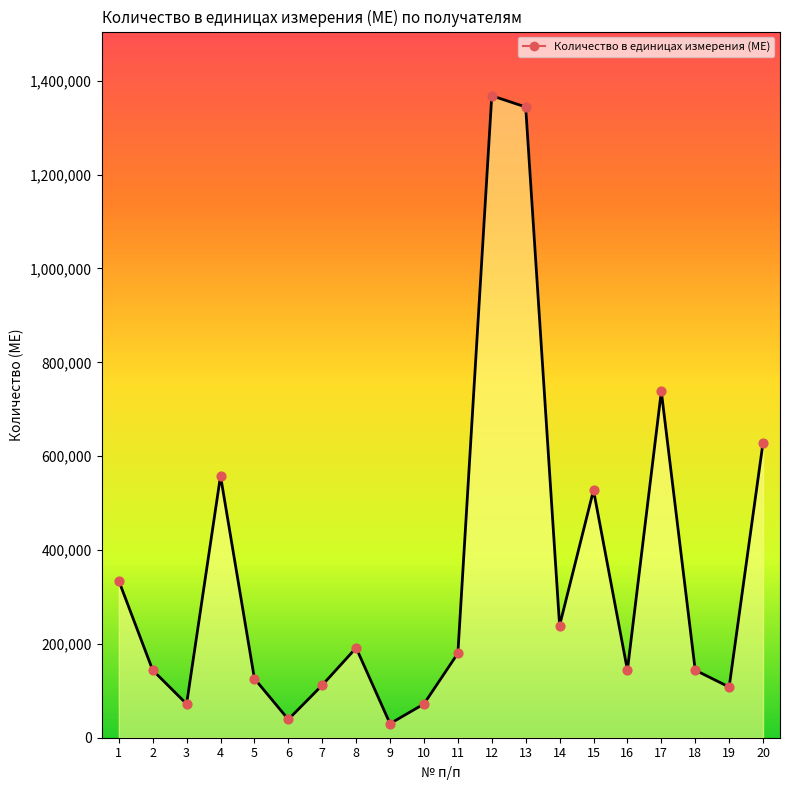

Approximately how many times larger is the value at 5 compared to 3?

1.8